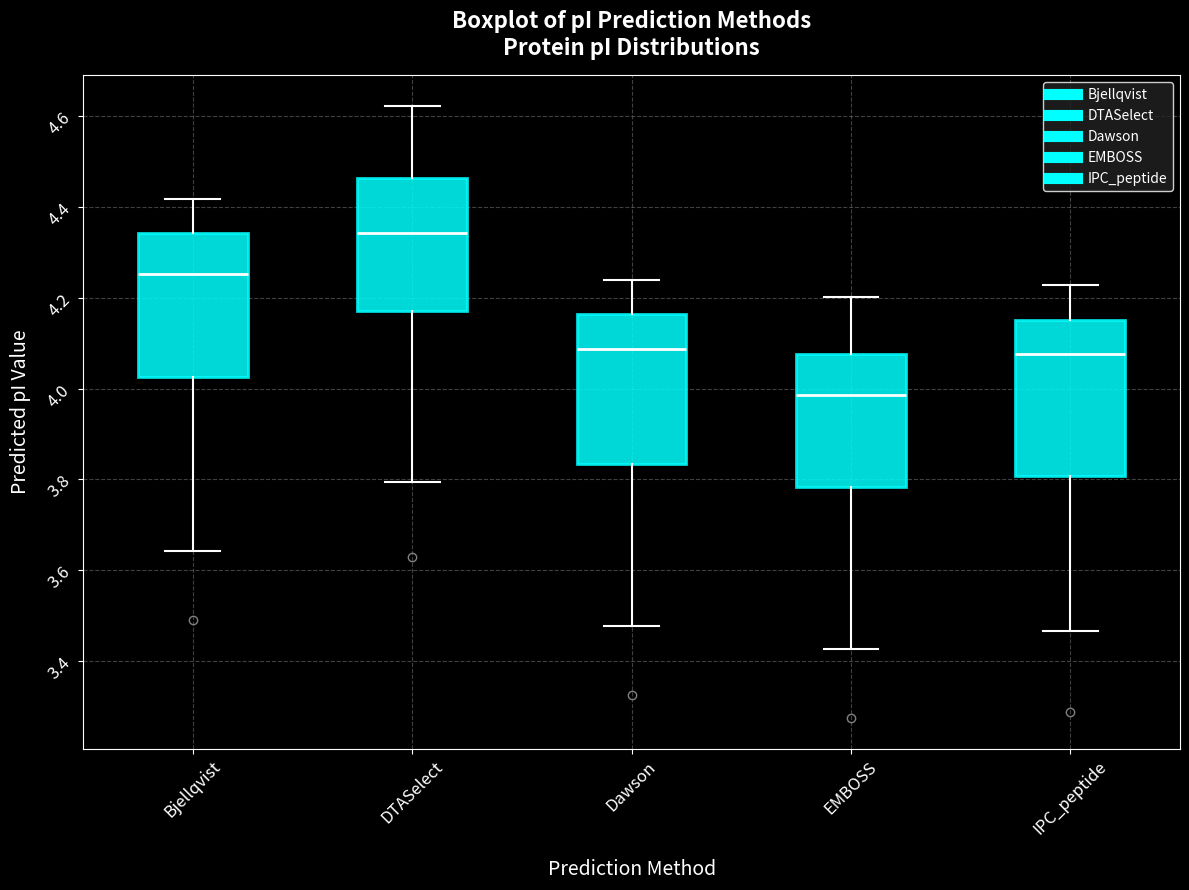

Reading left to right, transcribe this box plot: for each box, give where its median line is, the range the box spans, and where its two whiskers end, as read against the y-axis. The values are not printed on the chart, so give them approximately, as read against the axis.

Bjellqvist: median 4.26, box 4.02 to 4.34, whiskers 3.64 to 4.42
DTASelect: median 4.34, box 4.18 to 4.46, whiskers 3.80 to 4.62
Dawson: median 4.08, box 3.84 to 4.16, whiskers 3.48 to 4.24
EMBOSS: median 3.98, box 3.78 to 4.08, whiskers 3.42 to 4.20
IPC_peptide: median 4.08, box 3.80 to 4.16, whiskers 3.46 to 4.22